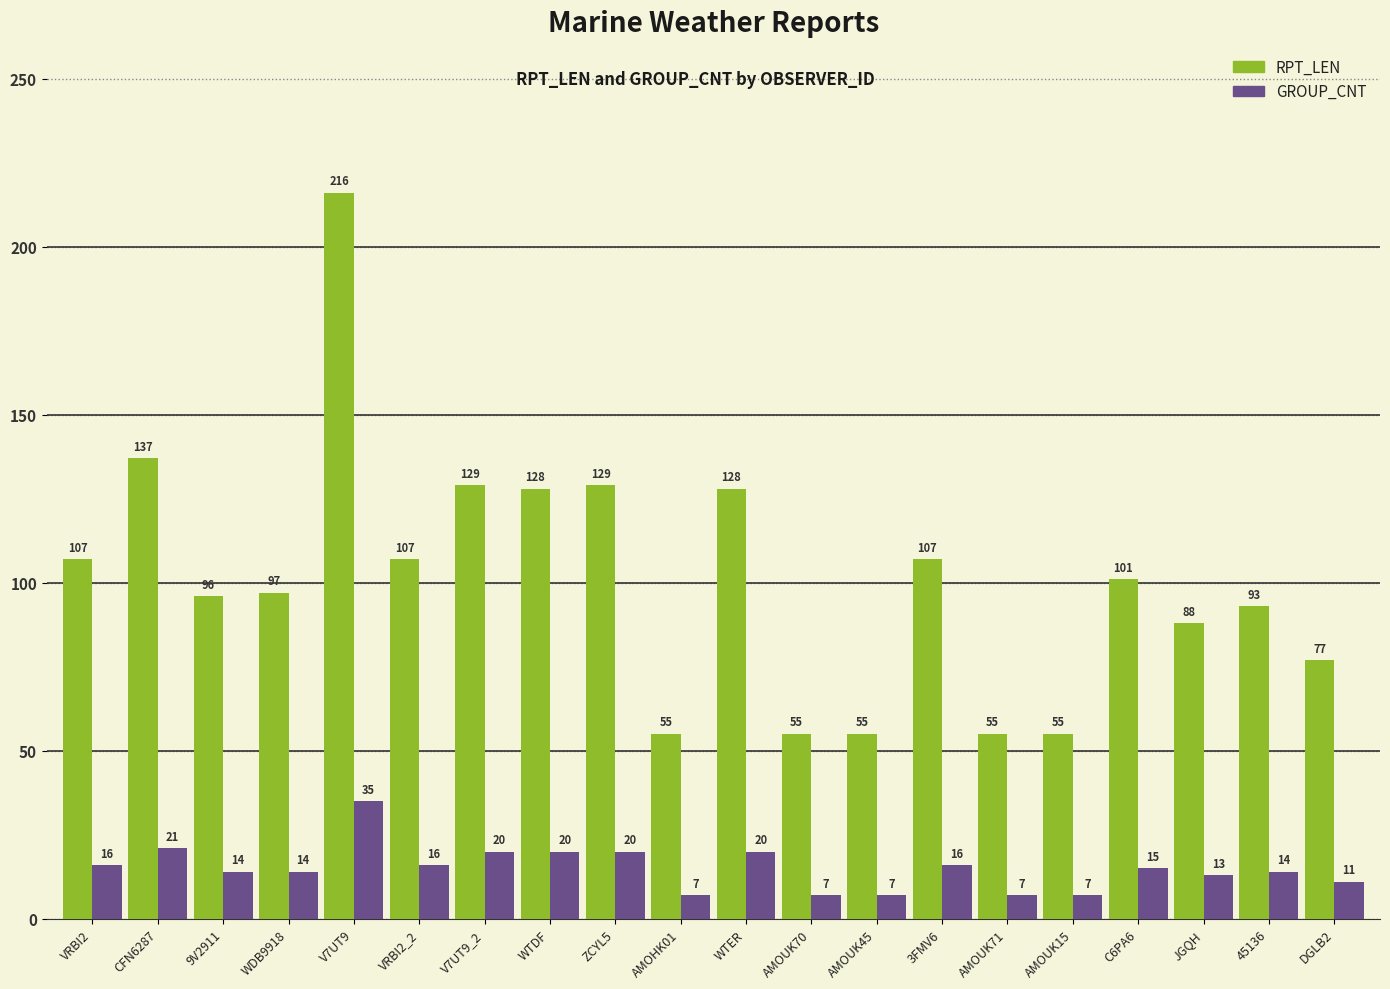

What is the difference between the maximum and minimum values in the GROUP_CNT series?

28